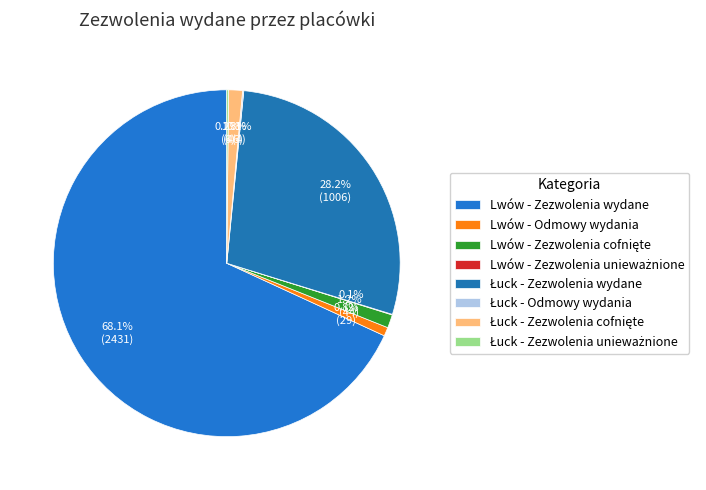

What is the change in value from Lwów - Zezwolenia unieważnione to Łuck - Zezwolenia unieważnione?

+4